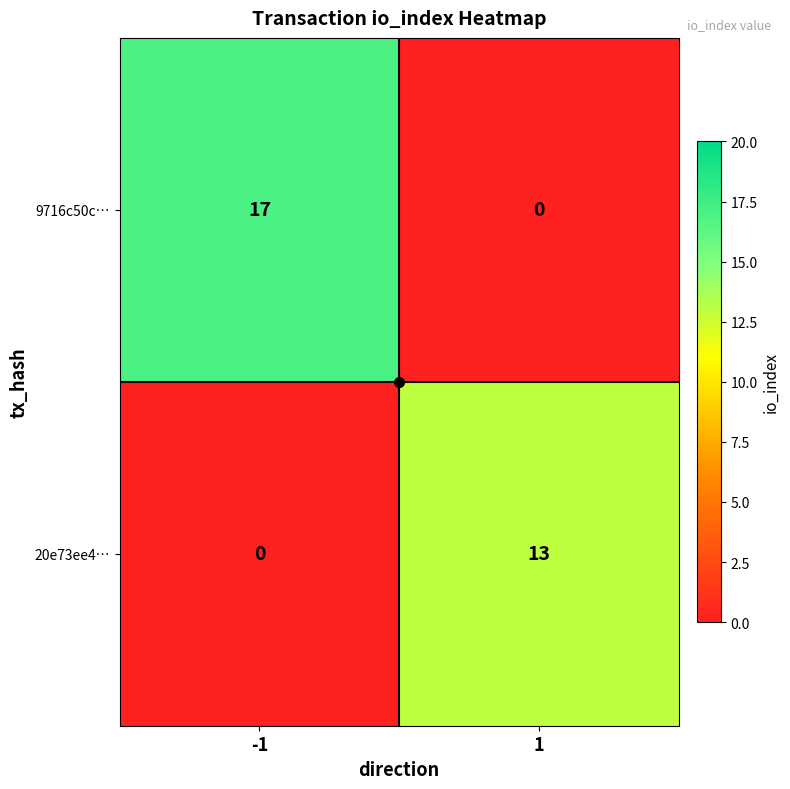

What is the maximum value shown in the chart?

17